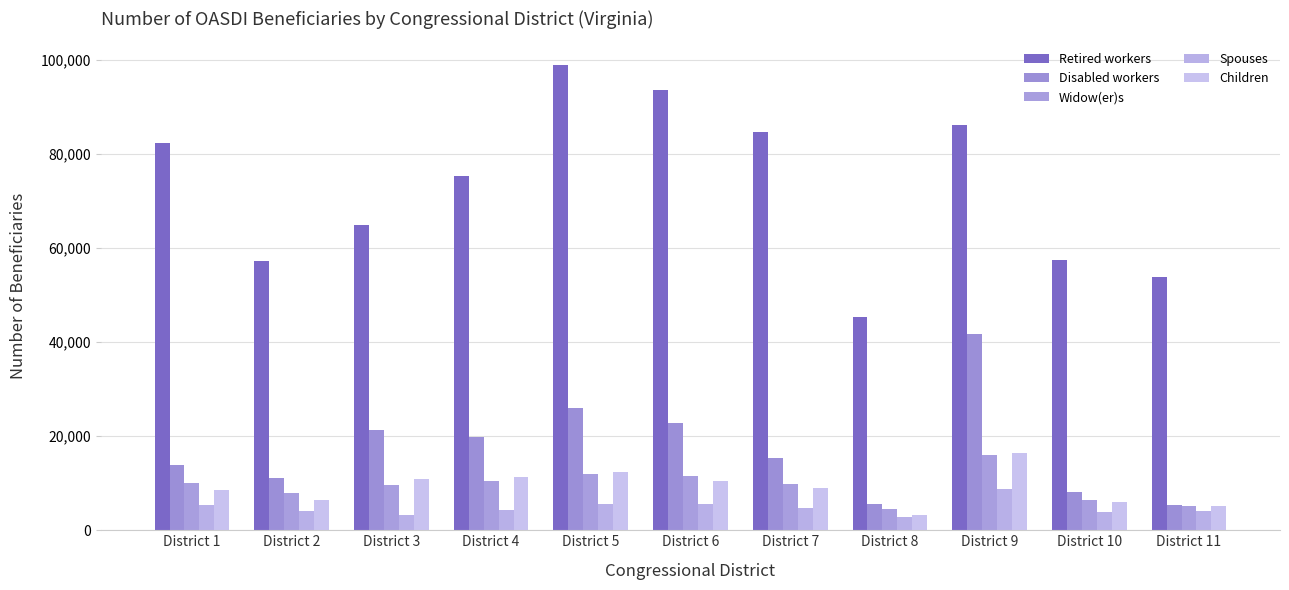

What is the sum of the Spouses values at District 6 and District 11?

9712